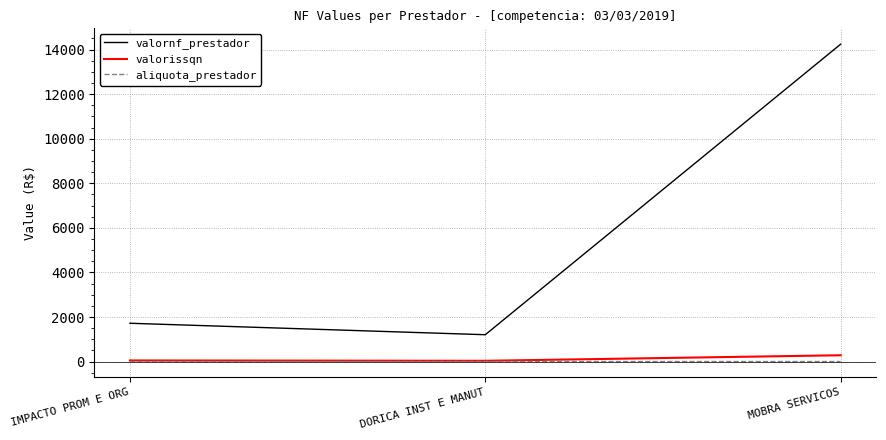

Count the aliquota_prestador values in the range 2 to 3.

3